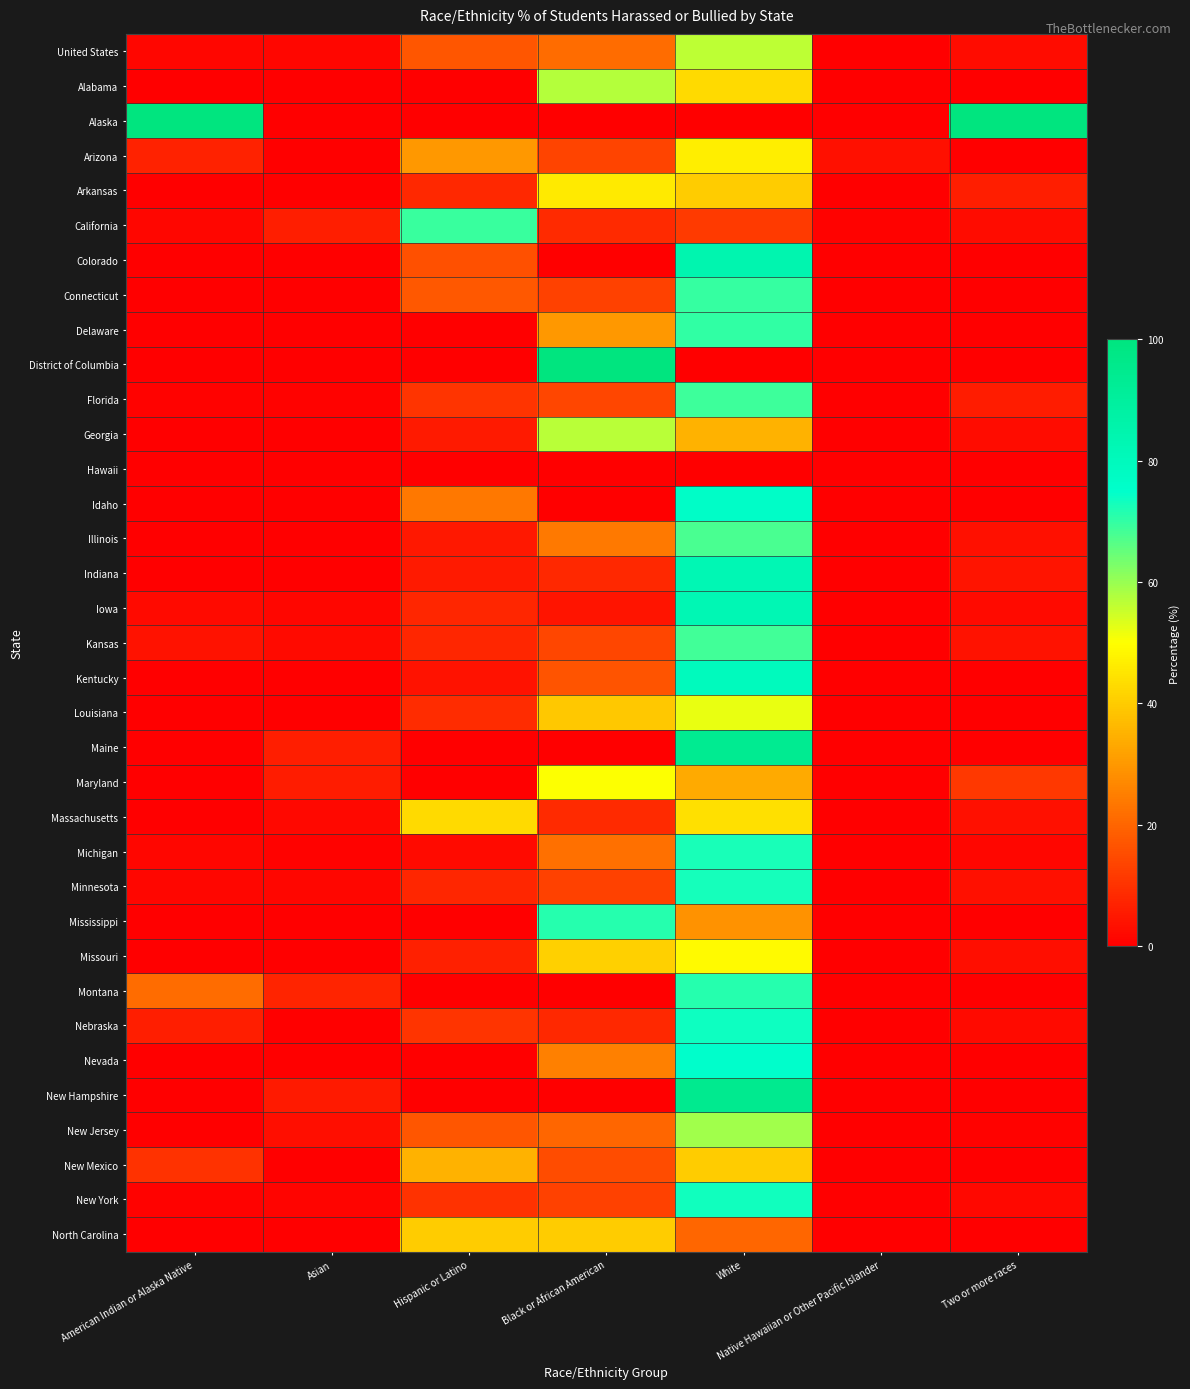

Reading right to left, what are all the values shown in this chart?

United States: Two or more races=2.7	Native Hawaiian or Other Pacific Islander=0.2	White=56.5	Black or African American=21.2	Hispanic or Latino=17.0	Asian=1.2	American Indian or Alaska Native=1.2
Alabama: Two or more races=0.0	Native Hawaiian or Other Pacific Islander=0.0	White=42.6	Black or African American=57.4	Hispanic or Latino=0.0	Asian=0.0	American Indian or Alaska Native=0.0
Alaska: Two or more races=100.0	Native Hawaiian or Other Pacific Islander=0.0	White=0.0	Black or African American=0.0	Hispanic or Latino=0.0	Asian=0.0	American Indian or Alaska Native=100.0
Arizona: Two or more races=0.0	Native Hawaiian or Other Pacific Islander=3.3	White=46.7	Black or African American=13.3	Hispanic or Latino=30.0	Asian=0.0	American Indian or Alaska Native=6.7
Arkansas: Two or more races=6.0	Native Hawaiian or Other Pacific Islander=0.0	White=40.0	Black or African American=46.0	Hispanic or Latino=8.0	Asian=0.0	American Indian or Alaska Native=0.0
California: Two or more races=2.6	Native Hawaiian or Other Pacific Islander=0.6	White=11.5	Black or African American=8.5	Hispanic or Latino=69.3	Asian=6.0	American Indian or Alaska Native=1.5
Colorado: Two or more races=0.0	Native Hawaiian or Other Pacific Islander=0.0	White=84.2	Black or African American=0.0	Hispanic or Latino=15.8	Asian=0.0	American Indian or Alaska Native=0.0
Connecticut: Two or more races=0.0	Native Hawaiian or Other Pacific Islander=0.0	White=69.6	Black or African American=13.0	Hispanic or Latino=17.4	Asian=0.0	American Indian or Alaska Native=0.0
Delaware: Two or more races=0.0	Native Hawaiian or Other Pacific Islander=0.0	White=70.0	Black or African American=30.0	Hispanic or Latino=0.0	Asian=0.0	American Indian or Alaska Native=0.0
District of Columbia: Two or more races=0.0	Native Hawaiian or Other Pacific Islander=0.0	White=0.0	Black or African American=100.0	Hispanic or Latino=0.0	Asian=0.0	American Indian or Alaska Native=0.0
Florida: Two or more races=5.6	Native Hawaiian or Other Pacific Islander=0.2	White=69.0	Black or African American=13.7	Hispanic or Latino=10.4	Asian=0.5	American Indian or Alaska Native=0.5
Georgia: Two or more races=2.7	Native Hawaiian or Other Pacific Islander=0.0	White=35.1	Black or African American=56.8	Hispanic or Latino=5.4	Asian=0.0	American Indian or Alaska Native=0.0
Hawaii: Two or more races=0.0	Native Hawaiian or Other Pacific Islander=0.0	White=0.0	Black or African American=0.0	Hispanic or Latino=0.0	Asian=0.0	American Indian or Alaska Native=0.0
Idaho: Two or more races=0.0	Native Hawaiian or Other Pacific Islander=0.0	White=76.5	Black or African American=0.0	Hispanic or Latino=23.5	Asian=0.0	American Indian or Alaska Native=0.0
Illinois: Two or more races=3.3	Native Hawaiian or Other Pacific Islander=0.0	White=67.6	Black or African American=24.2	Hispanic or Latino=4.9	Asian=0.0	American Indian or Alaska Native=0.0
Indiana: Two or more races=4.0	Native Hawaiian or Other Pacific Islander=0.0	White=82.8	Black or African American=8.1	Hispanic or Latino=5.1	Asian=0.0	American Indian or Alaska Native=0.0
Iowa: Two or more races=2.3	Native Hawaiian or Other Pacific Islander=0.0	White=82.7	Black or African American=4.0	Hispanic or Latino=7.5	Asian=1.2	American Indian or Alaska Native=2.3
Kansas: Two or more races=3.9	Native Hawaiian or Other Pacific Islander=0.0	White=68.6	Black or African American=13.7	Hispanic or Latino=7.8	Asian=2.0	American Indian or Alaska Native=3.9
Kentucky: Two or more races=0.0	Native Hawaiian or Other Pacific Islander=0.0	White=79.6	Black or African American=16.7	Hispanic or Latino=3.7	Asian=0.0	American Indian or Alaska Native=0.0
Louisiana: Two or more races=0.0	Native Hawaiian or Other Pacific Islander=0.0	White=52.2	Black or African American=39.1	Hispanic or Latino=8.7	Asian=0.0	American Indian or Alaska Native=0.0
Maine: Two or more races=0.0	Native Hawaiian or Other Pacific Islander=0.0	White=94.1	Black or African American=0.0	Hispanic or Latino=0.0	Asian=5.9	American Indian or Alaska Native=0.0
Maryland: Two or more races=11.1	Native Hawaiian or Other Pacific Islander=0.0	White=33.3	Black or African American=50.0	Hispanic or Latino=0.0	Asian=5.6	American Indian or Alaska Native=0.0
Massachusetts: Two or more races=3.2	Native Hawaiian or Other Pacific Islander=0.0	White=43.9	Black or African American=8.5	Hispanic or Latino=42.9	Asian=1.6	American Indian or Alaska Native=0.0
Michigan: Two or more races=1.4	Native Hawaiian or Other Pacific Islander=0.0	White=72.5	Black or African American=22.2	Hispanic or Latino=2.1	Asian=0.4	American Indian or Alaska Native=1.4
Minnesota: Two or more races=3.5	Native Hawaiian or Other Pacific Islander=0.0	White=72.9	Black or African American=13.2	Hispanic or Latino=7.6	Asian=1.4	American Indian or Alaska Native=1.4
Mississippi: Two or more races=0.0	Native Hawaiian or Other Pacific Islander=0.0	White=28.6	Black or African American=71.4	Hispanic or Latino=0.0	Asian=0.0	American Indian or Alaska Native=0.0
Missouri: Two or more races=3.1	Native Hawaiian or Other Pacific Islander=0.2	White=49.1	Black or African American=40.8	Hispanic or Latino=6.4	Asian=0.2	American Indian or Alaska Native=0.2
Montana: Two or more races=0.0	Native Hawaiian or Other Pacific Islander=0.0	White=71.4	Black or African American=0.0	Hispanic or Latino=0.0	Asian=7.1	American Indian or Alaska Native=21.4
Nebraska: Two or more races=2.0	Native Hawaiian or Other Pacific Islander=0.0	White=73.5	Black or African American=8.2	Hispanic or Latino=10.2	Asian=0.0	American Indian or Alaska Native=6.1
Nevada: Two or more races=0.0	Native Hawaiian or Other Pacific Islander=0.0	White=75.0	Black or African American=25.0	Hispanic or Latino=0.0	Asian=0.0	American Indian or Alaska Native=0.0
New Hampshire: Two or more races=0.0	Native Hawaiian or Other Pacific Islander=0.0	White=94.7	Black or African American=0.0	Hispanic or Latino=0.0	Asian=5.3	American Indian or Alaska Native=0.0
New Jersey: Two or more races=0.6	Native Hawaiian or Other Pacific Islander=0.0	White=59.1	Black or African American=20.1	Hispanic or Latino=17.0	Asian=3.1	American Indian or Alaska Native=0.0
New Mexico: Two or more races=0.0	Native Hawaiian or Other Pacific Islander=0.0	White=40.0	Black or African American=15.0	Hispanic or Latino=35.0	Asian=0.0	American Indian or Alaska Native=10.0
New York: Two or more races=1.7	Native Hawaiian or Other Pacific Islander=0.3	White=73.4	Black or African American=13.0	Hispanic or Latino=9.9	Asian=1.0	American Indian or Alaska Native=0.7
North Carolina: Two or more races=0.0	Native Hawaiian or Other Pacific Islander=0.0	White=20.0	Black or African American=40.0	Hispanic or Latino=40.0	Asian=0.0	American Indian or Alaska Native=0.0